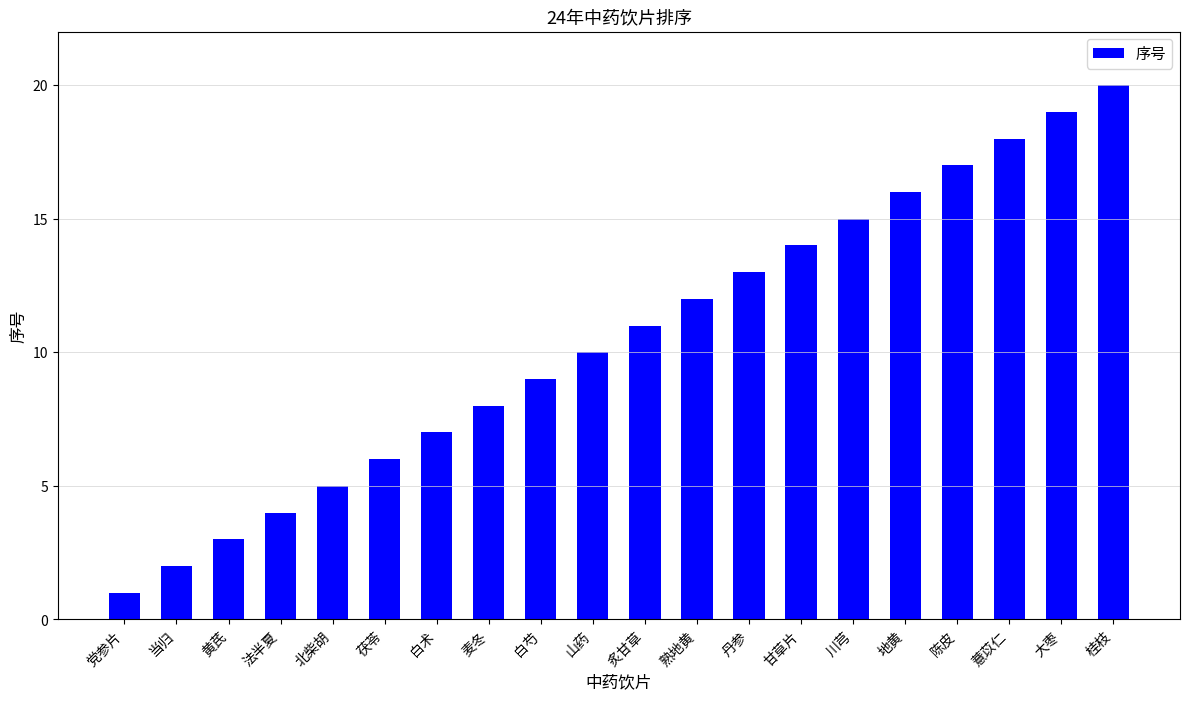

What value does the data have at 白术?

7